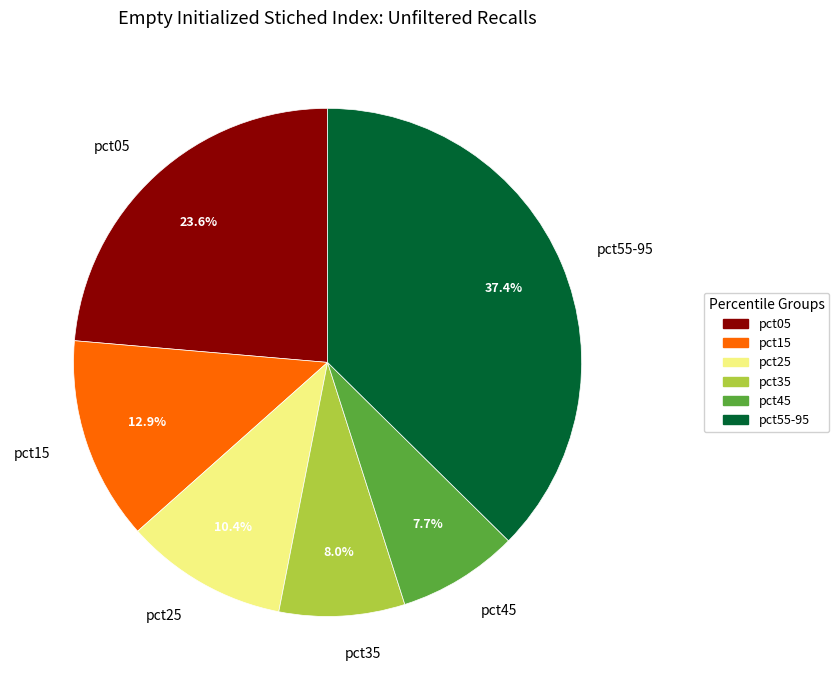

What percentage is NOT represented by pct55-95?

62.6%